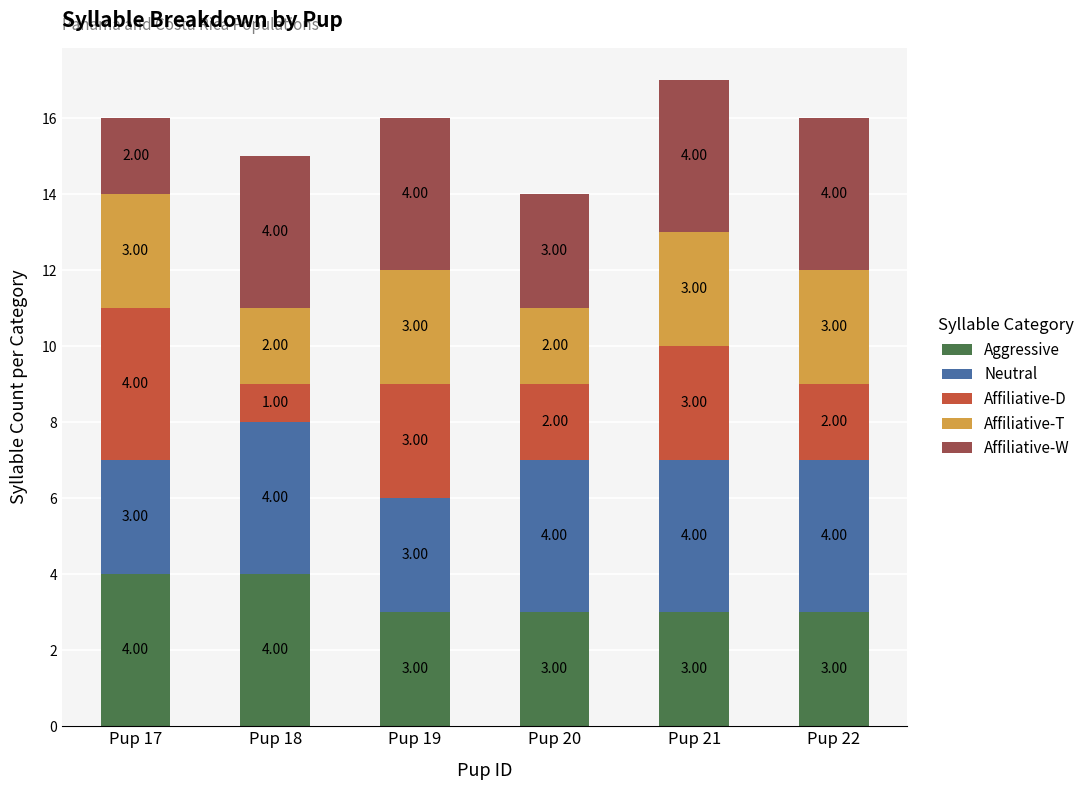

At which category is the sum across all series the highest?

Pup 21